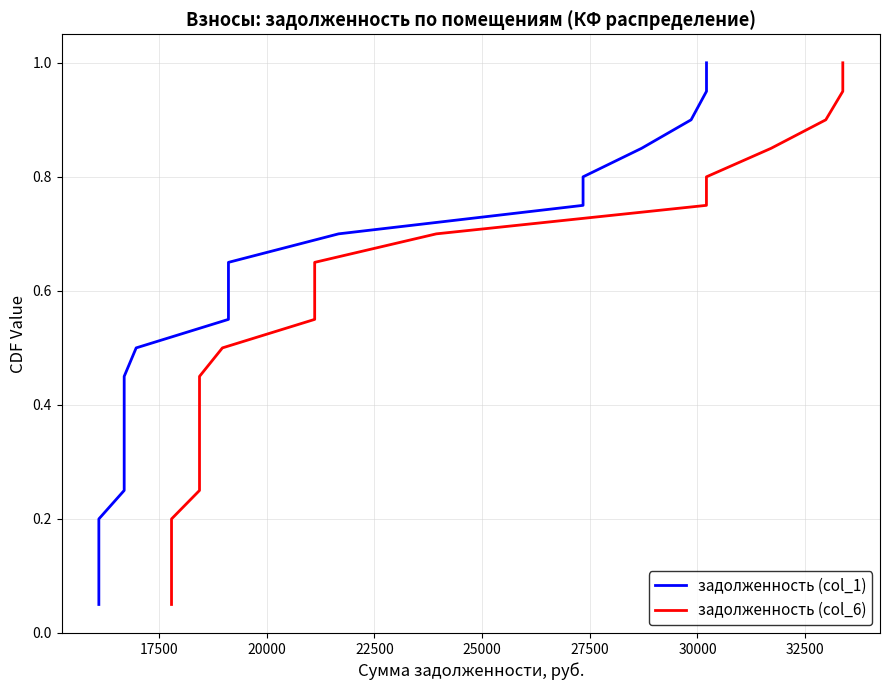

How many data points does each series have?

20